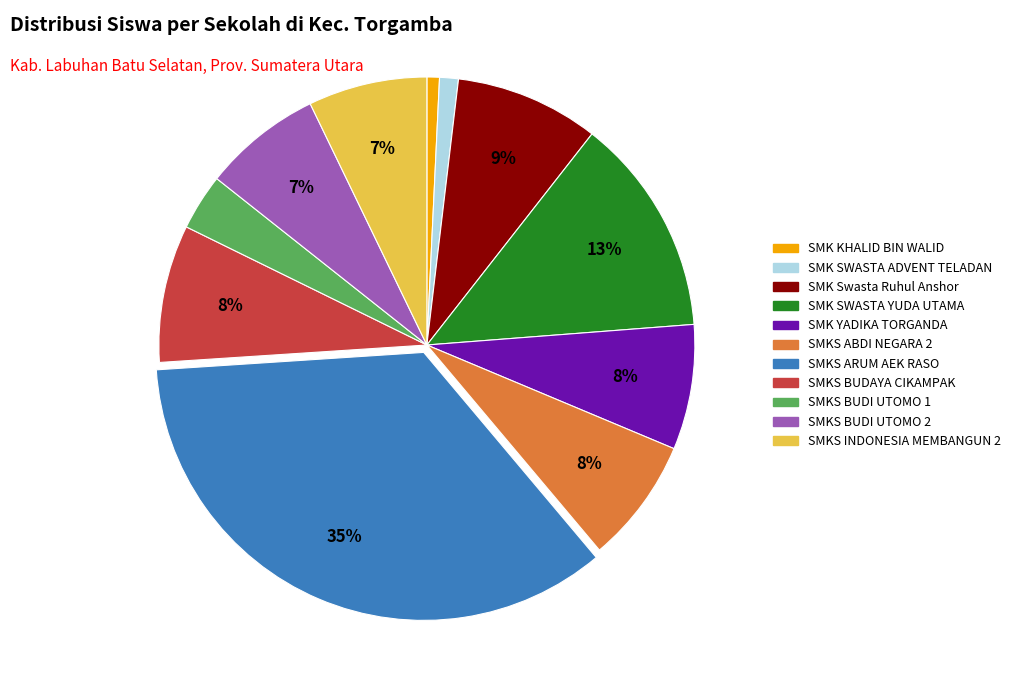

To the nearest percent, what is the difference between the largest and smallest slice percentages?

34%